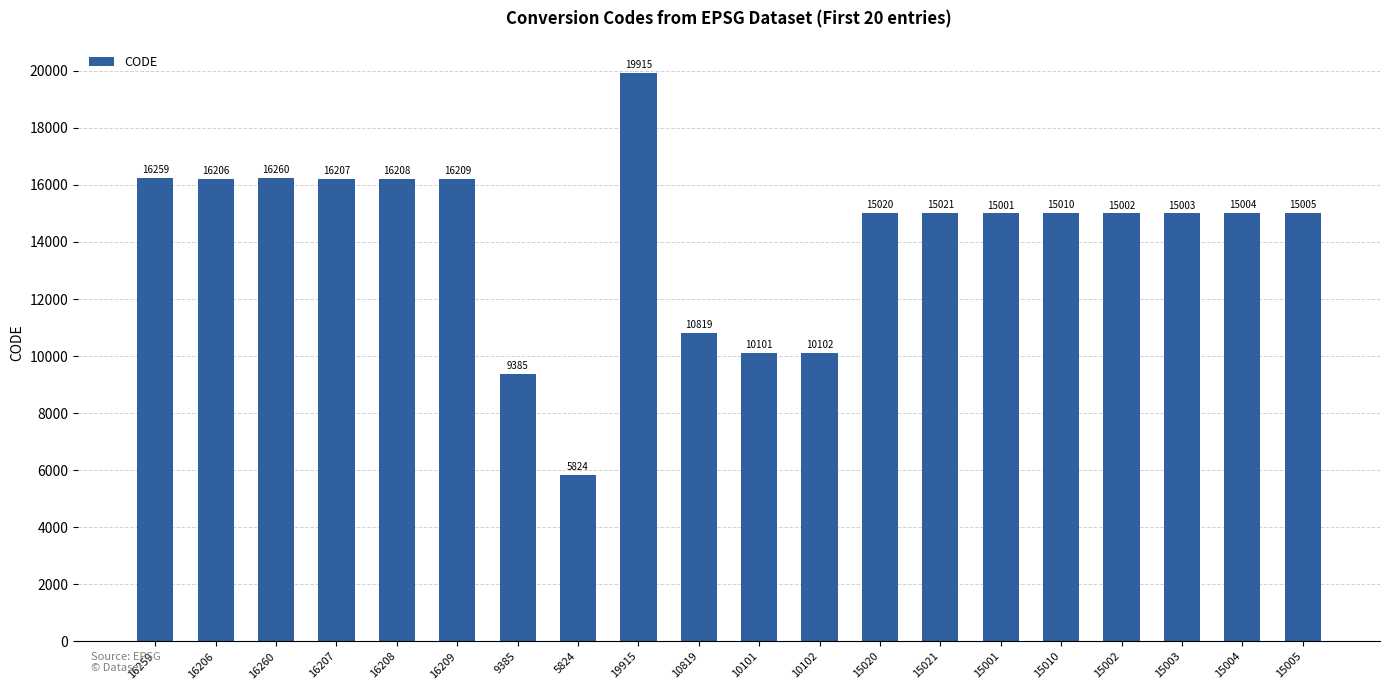

Reading left to right, list all the values displayed in this chart.

16259	16206	16260	16207	16208	16209	9385	5824	19915	10819	10101	10102	15020	15021	15001	15010	15002	15003	15004	15005